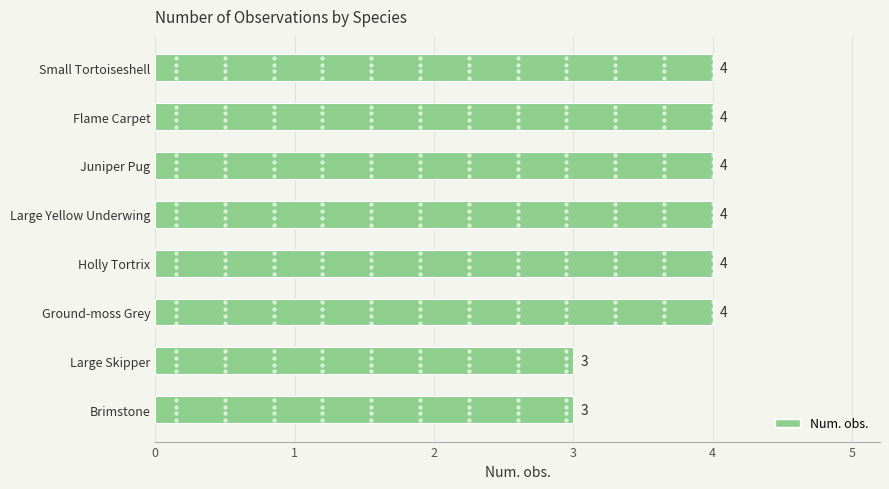

What is the maximum value shown in the chart?

4